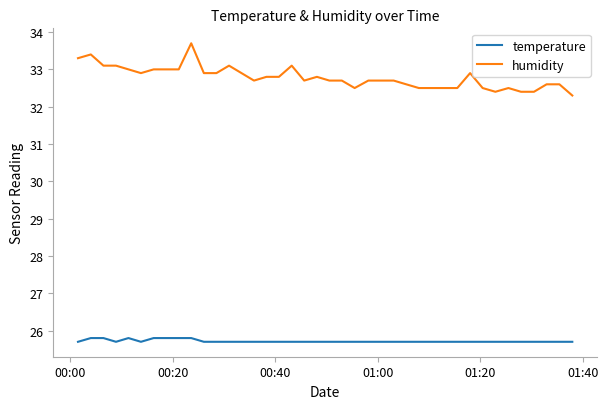

What is the maximum value for humidity?

33.7